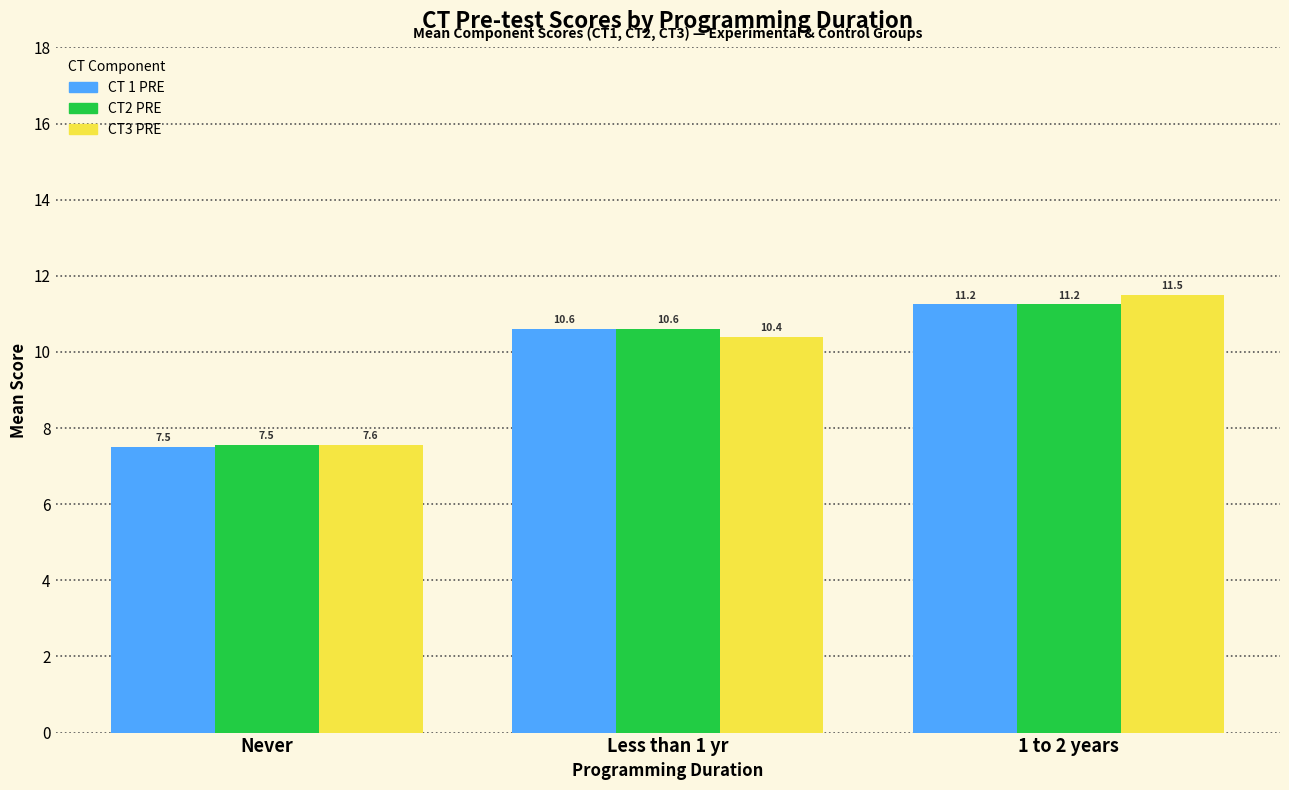

Between Less than 1 yr and 1 to 2 years, which series saw the biggest shift?

CT3 PRE